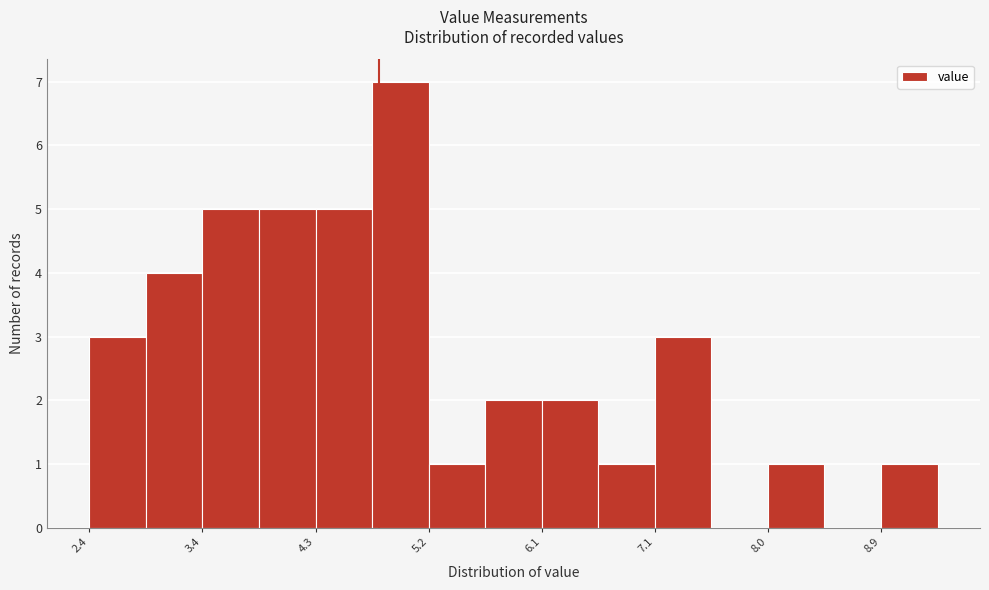

Reading left to right, list every bar in this chart as the range it spans on the x-axis followed by its height. Neither the bar edges nor the heights are printed on the chart, so give them approximately, as read against the axes.

2.4 to 2.9: 3
2.9 to 3.4: 4
3.4 to 3.8: 5
3.8 to 4.3: 5
4.3 to 4.8: 5
4.8 to 5.2: 7
5.2 to 5.7: 1
5.7 to 6.1: 2
6.1 to 6.6: 2
6.6 to 7.1: 1
7.1 to 7.5: 3
7.5 to 8.0: 0
8.0 to 8.5: 1
8.5 to 8.9: 0
8.9 to 9.4: 1